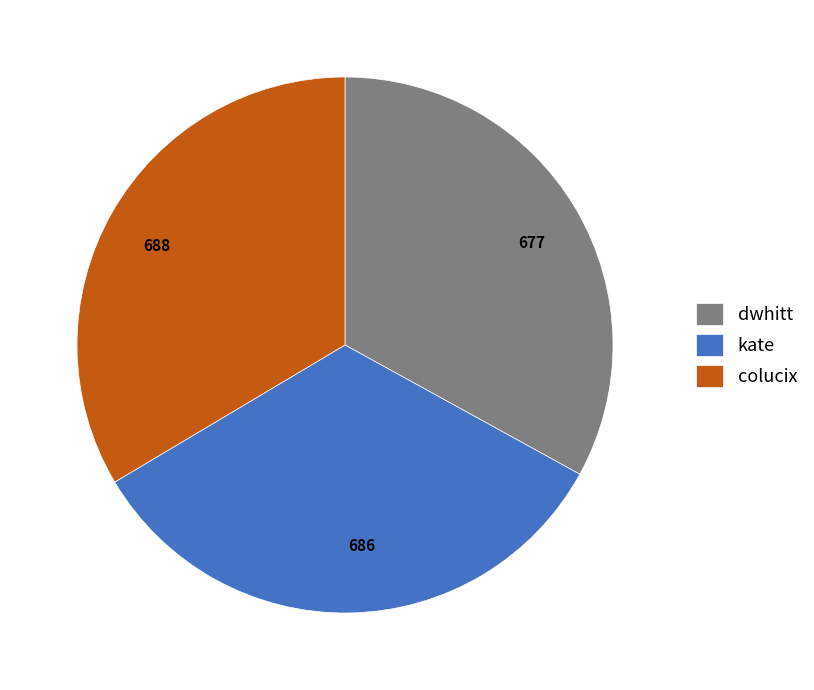

Is there a majority slice in this chart?

No